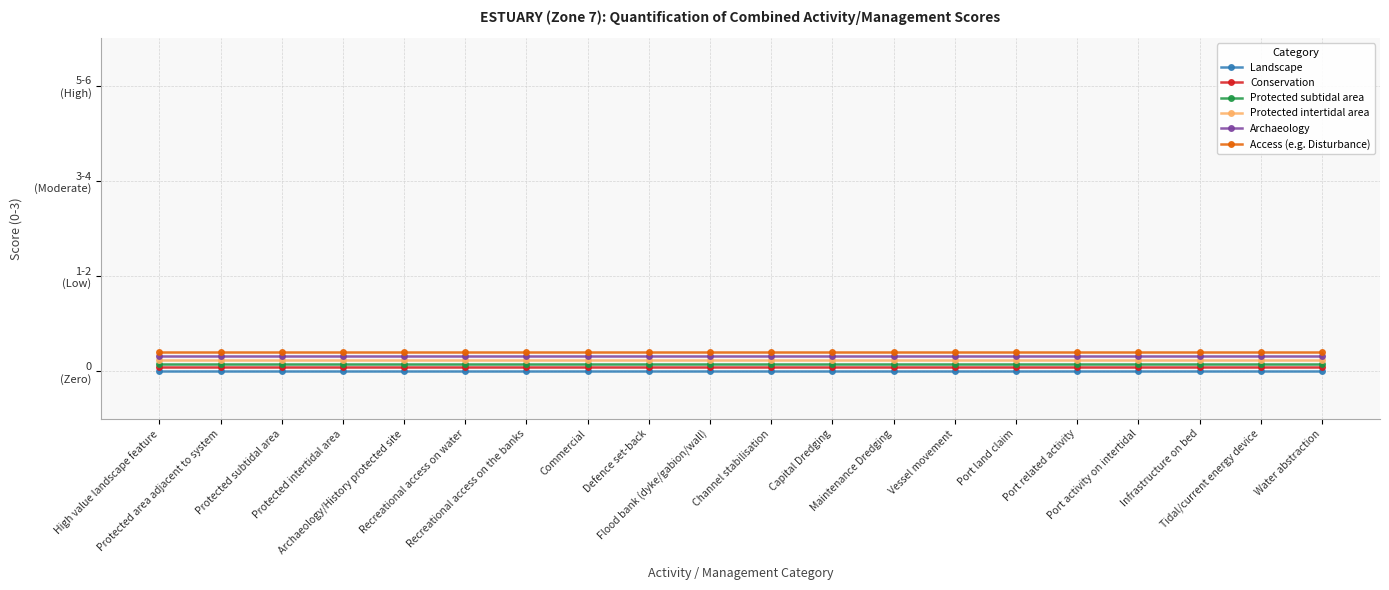

Is the value of Protected subtidal area at Tidal/current energy device greater than the value of Access (e.g. Disturbance) at Commercial?

No